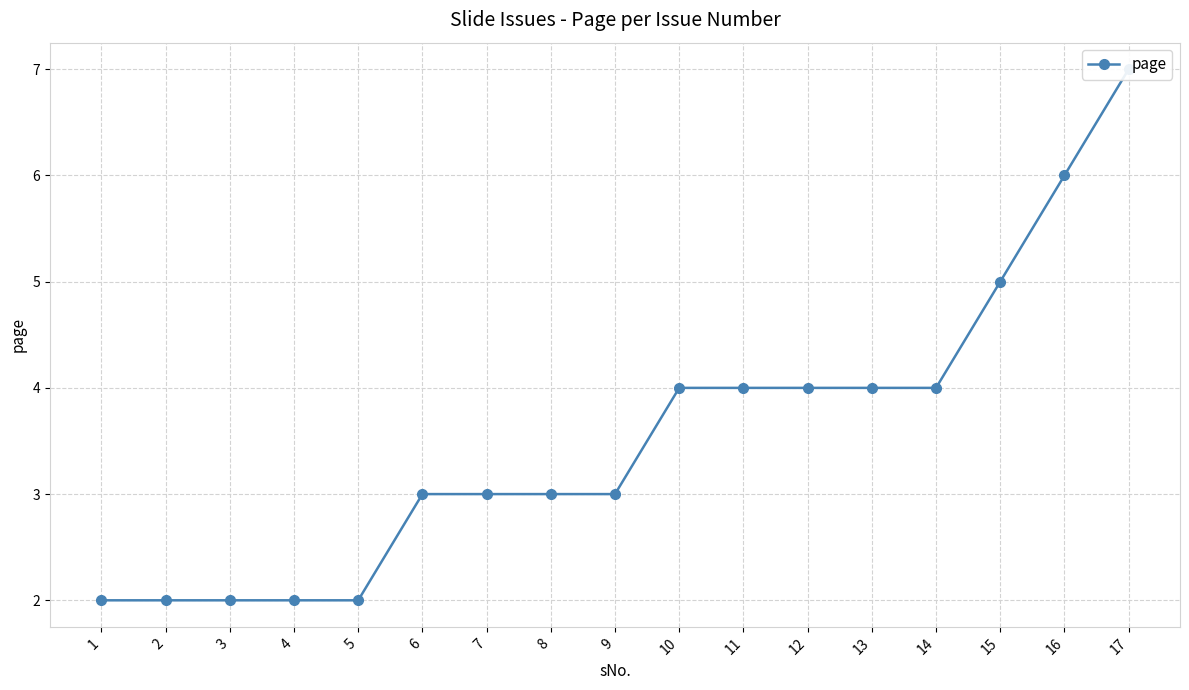

Between 2 and 14, which is larger?

14